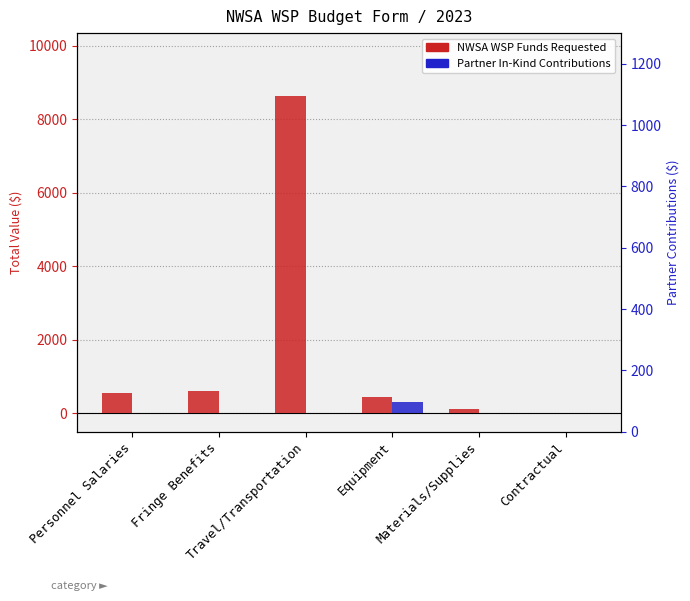

What position from the left is Personnel Salaries?

1